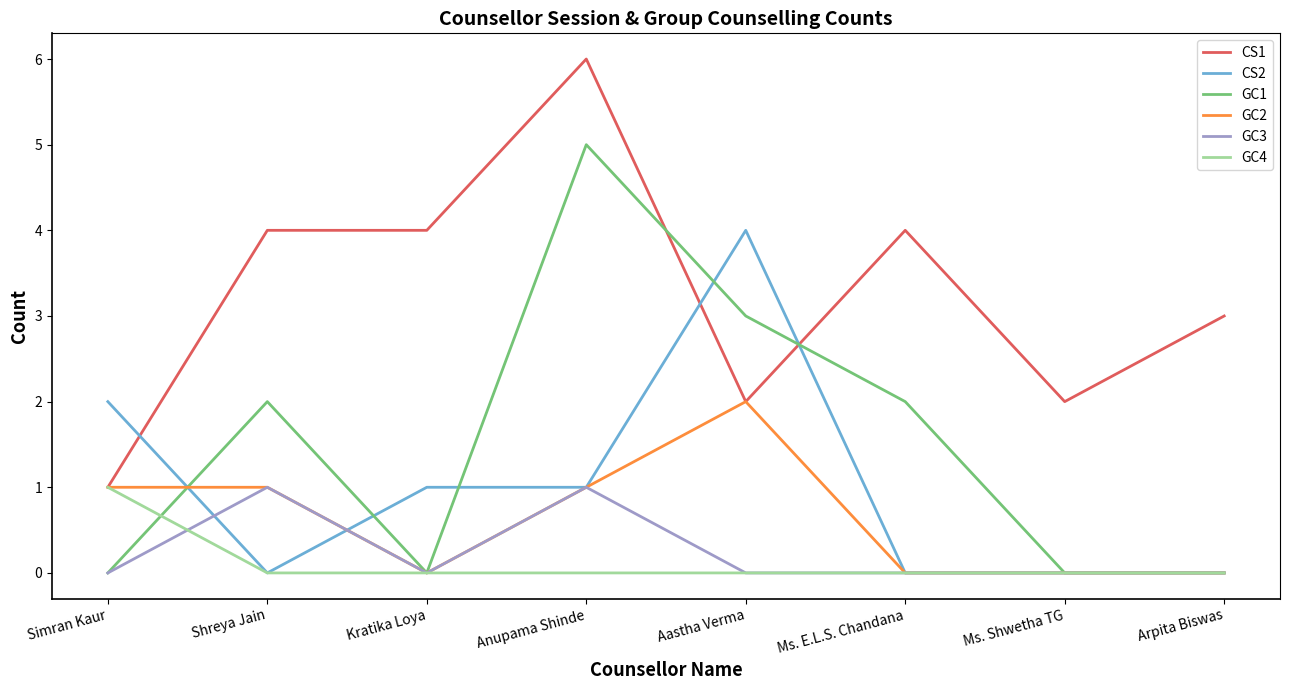

At which category is the sum across all series the highest?

Anupama Shinde